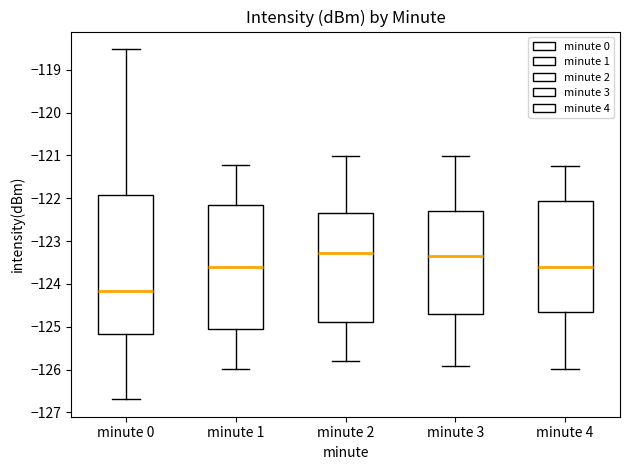

Where does the lower whisker of the box for minute 4 end on the y-axis? The values are not printed on the chart, so give them approximately, as read against the axis.

-126.0